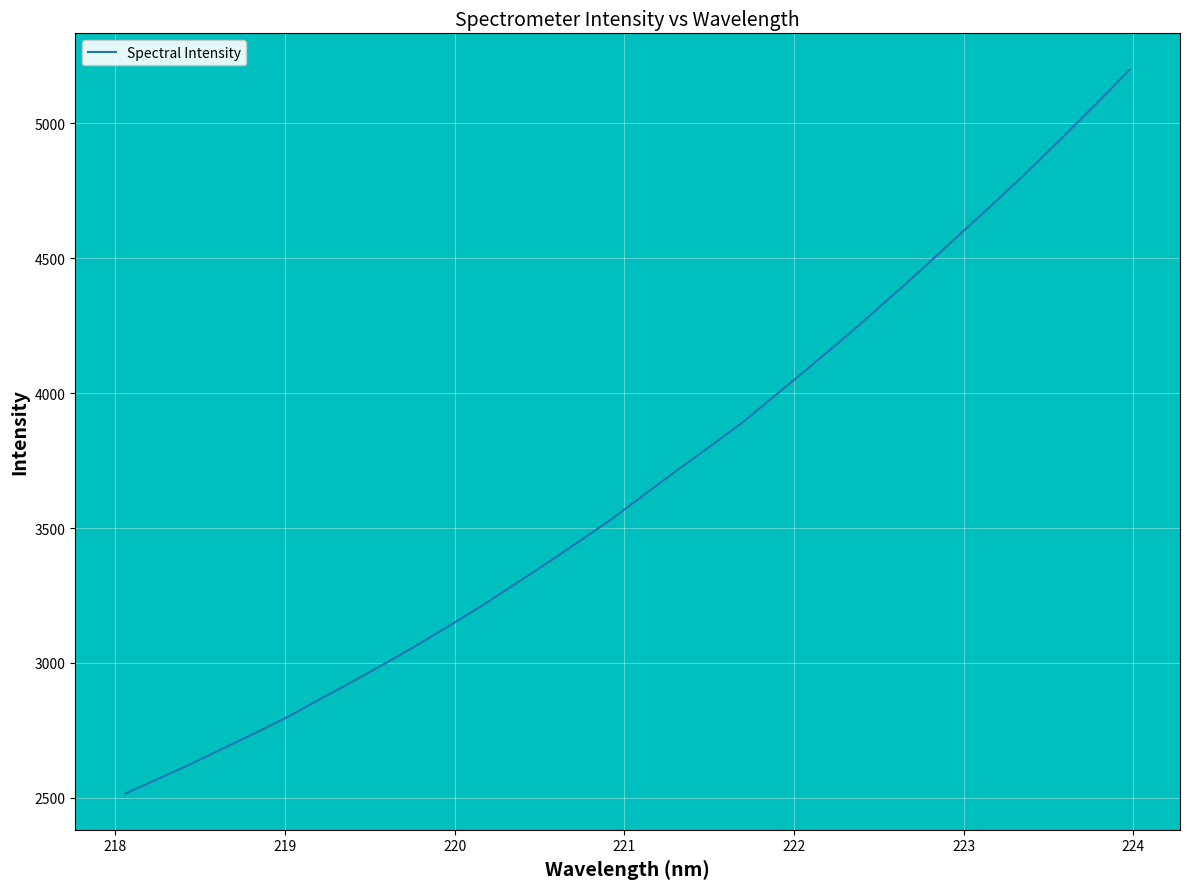

What is the difference between the maximum and minimum values?

2684.4